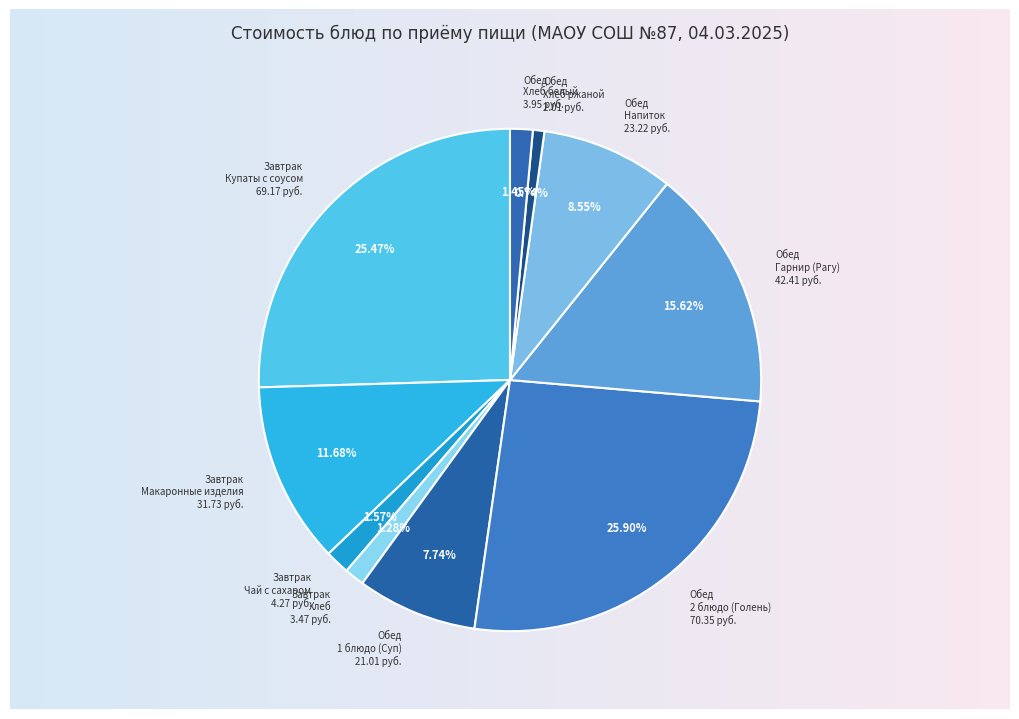

To the nearest percent, what percentage of the pie is Завтрак (хлеб - Хлеб витаминизированный)?

1%